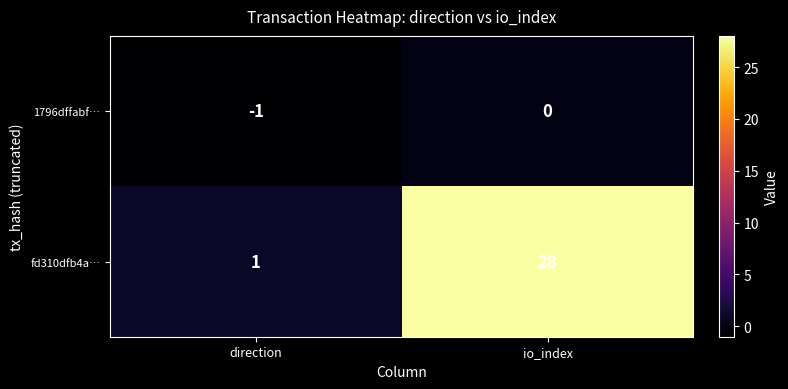

The 1796dffabf… series shows 0 at direction. True or false?

False